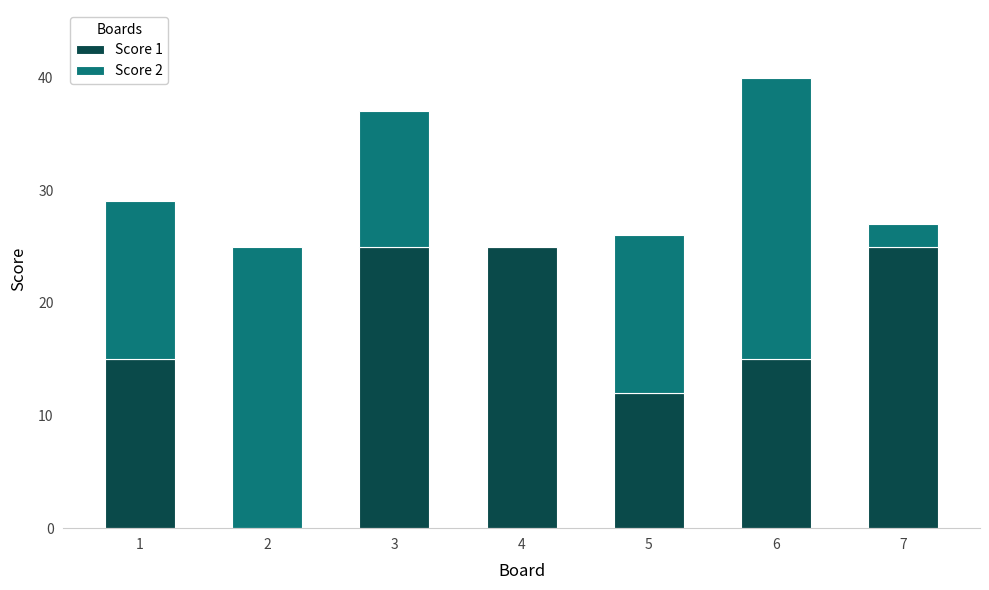

How many distinct data groups are displayed?

2